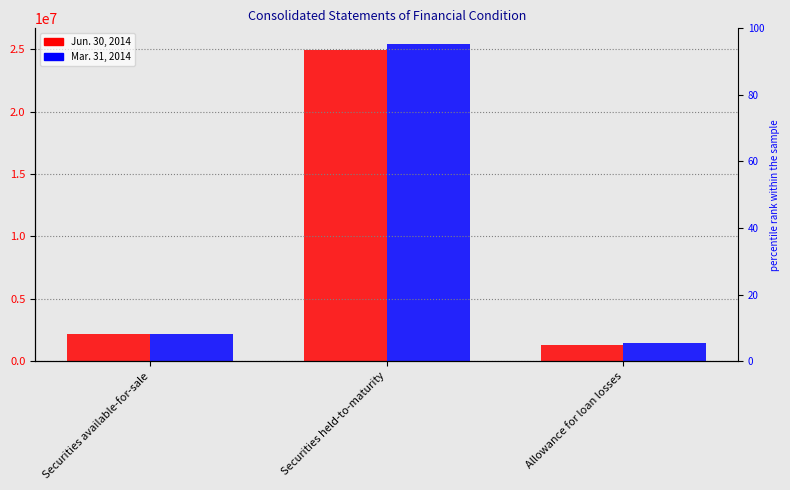

Which series has the widest spread of values?

Mar. 31, 2014